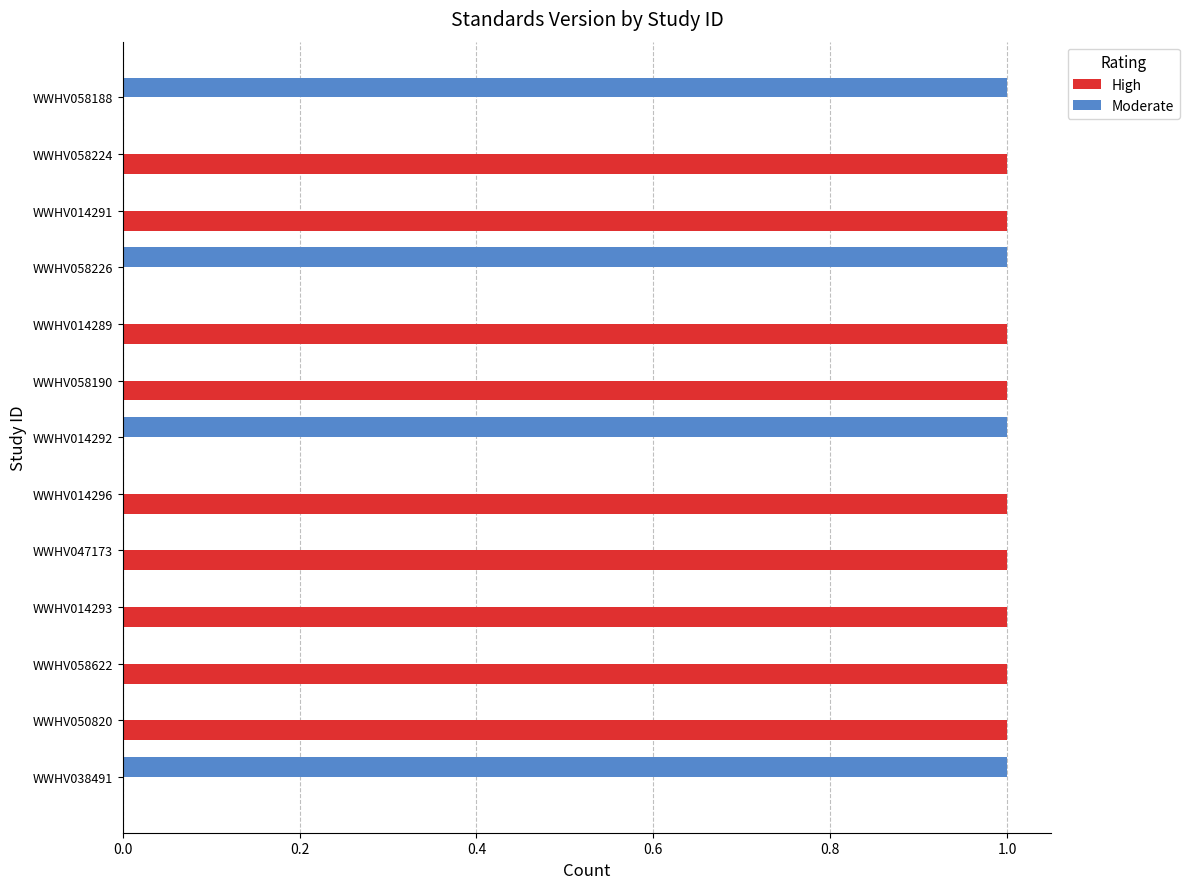

Is the value of Moderate at WWHV058226 greater than the value of High at WWHV038491?

Yes